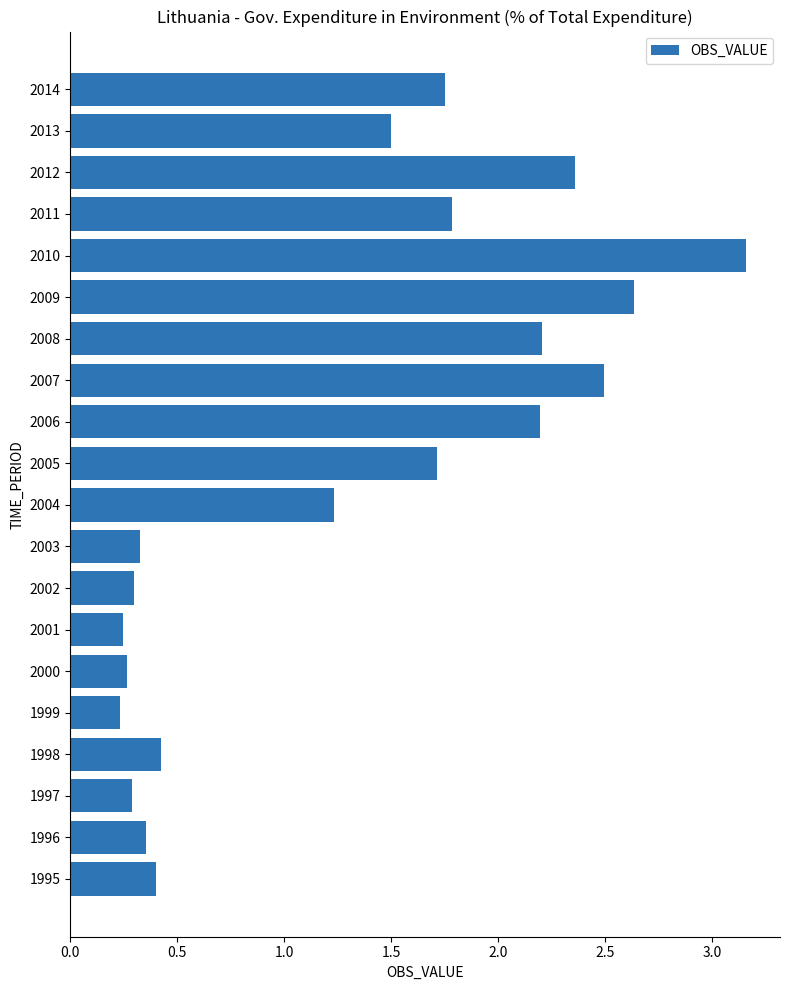

At which label is the value closest to 1?

2004